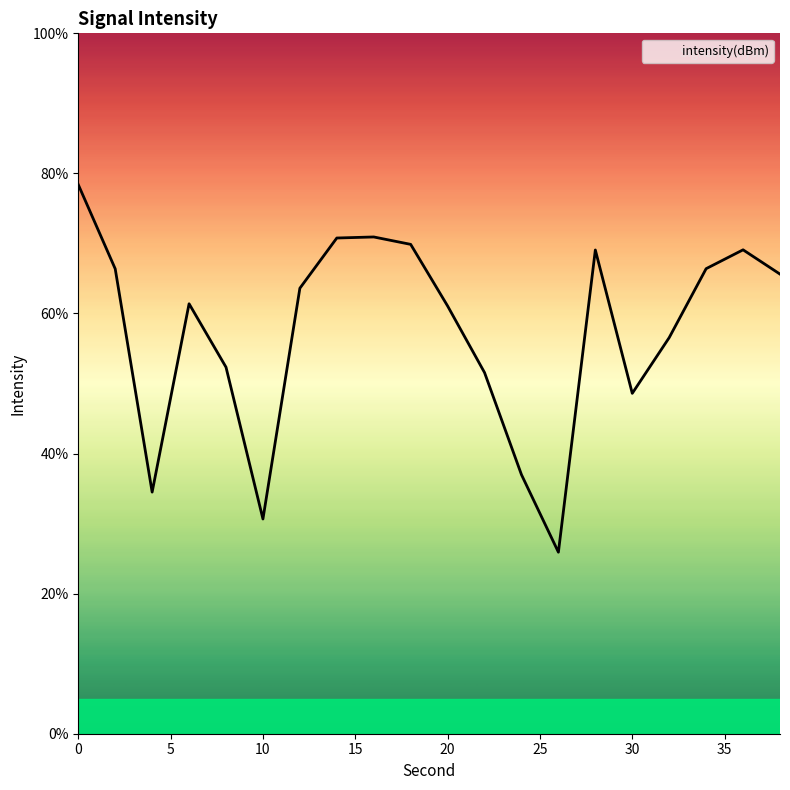

What is the minimum value shown in the chart?

25.9